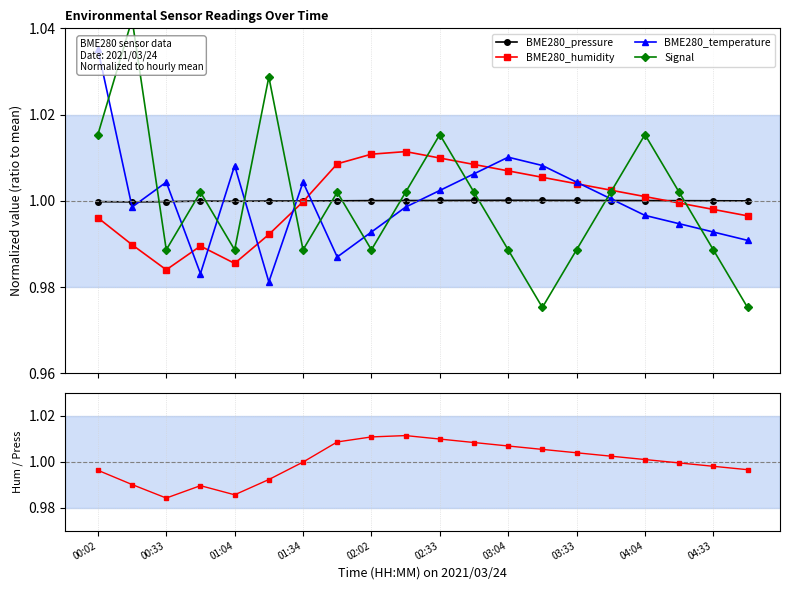

True or false: BME280_pressure has more than 1 points higher than both neighbors.

True